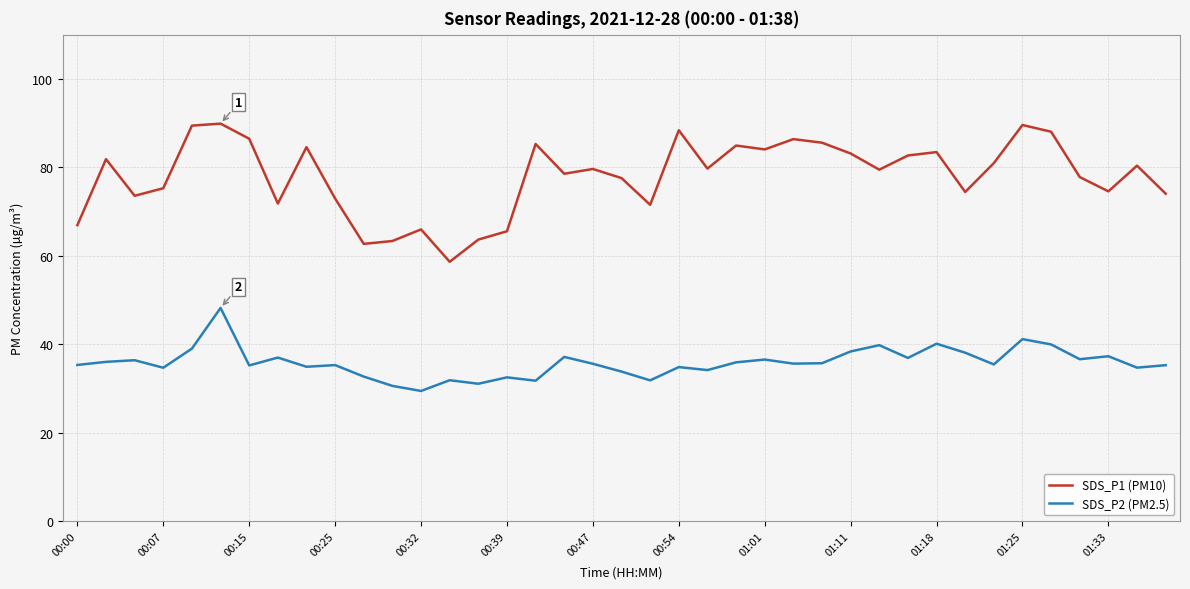

Which series has the largest range (max minus min)?

SDS_P1 (PM10)